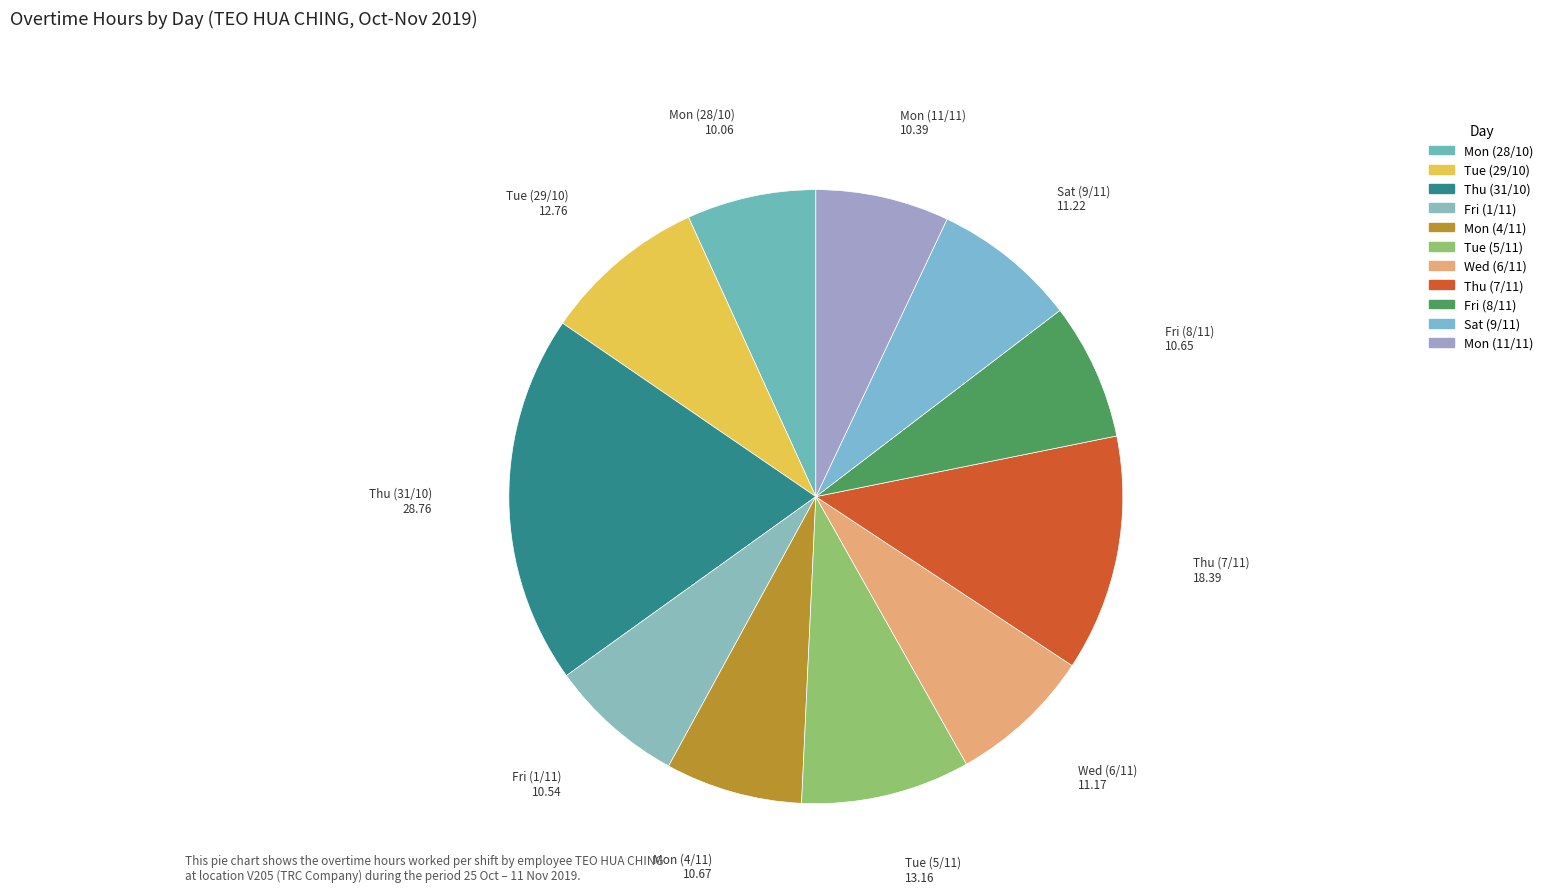

How many segments does this pie chart have?

11